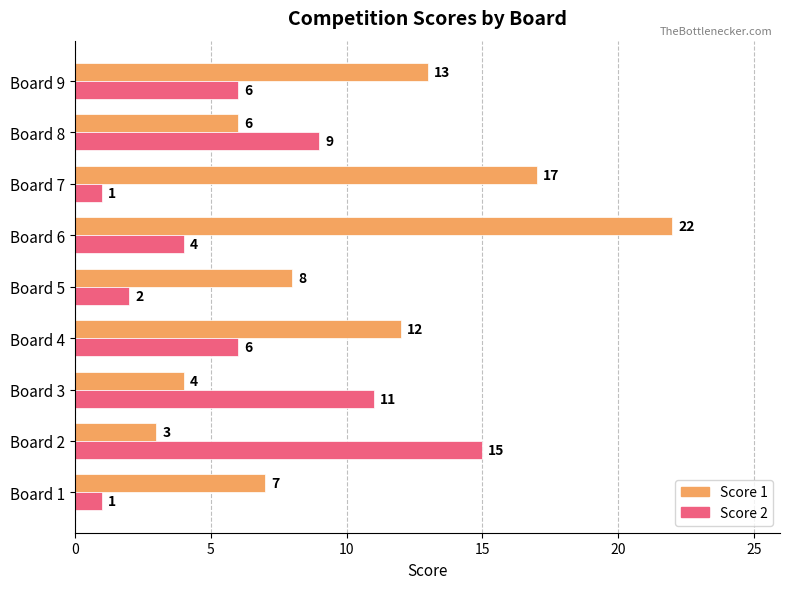

List the series in order of their overall mean, highest first.

Score 1, Score 2